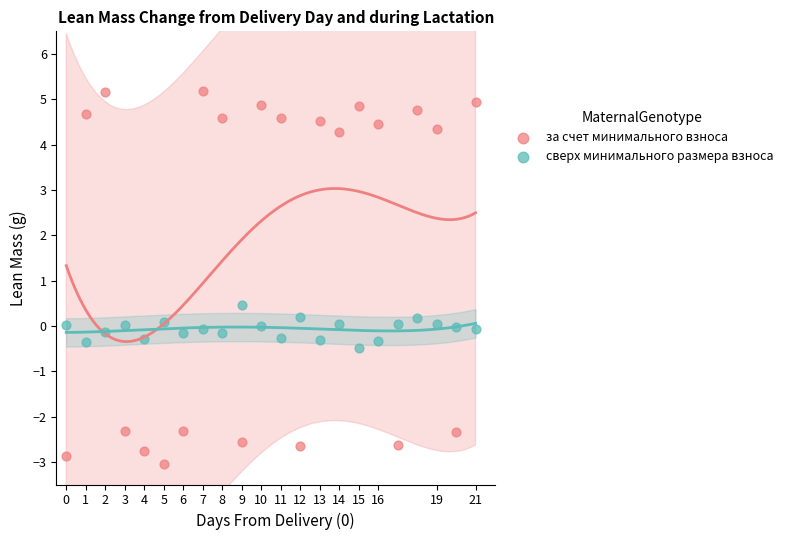

Which series contains the highest Y value?

за счет минимального взноса